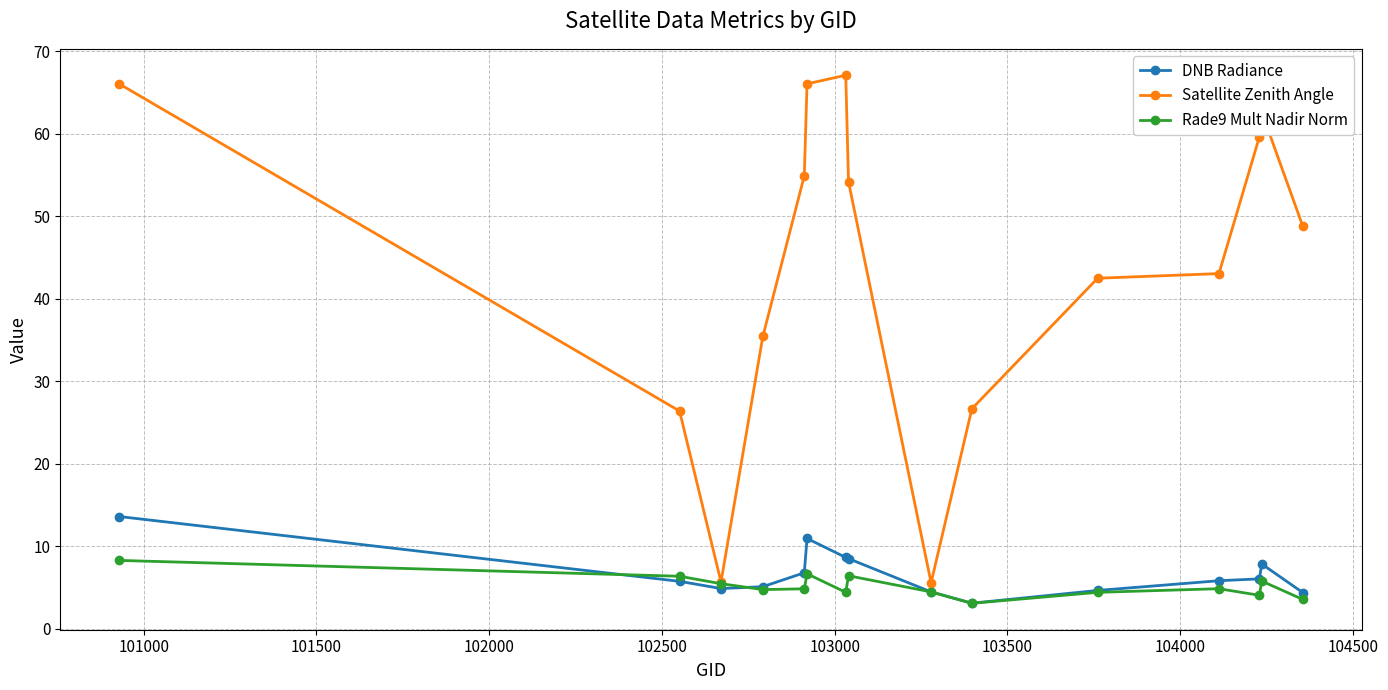

Which series has the largest range (max minus min)?

Satellite Zenith Angle